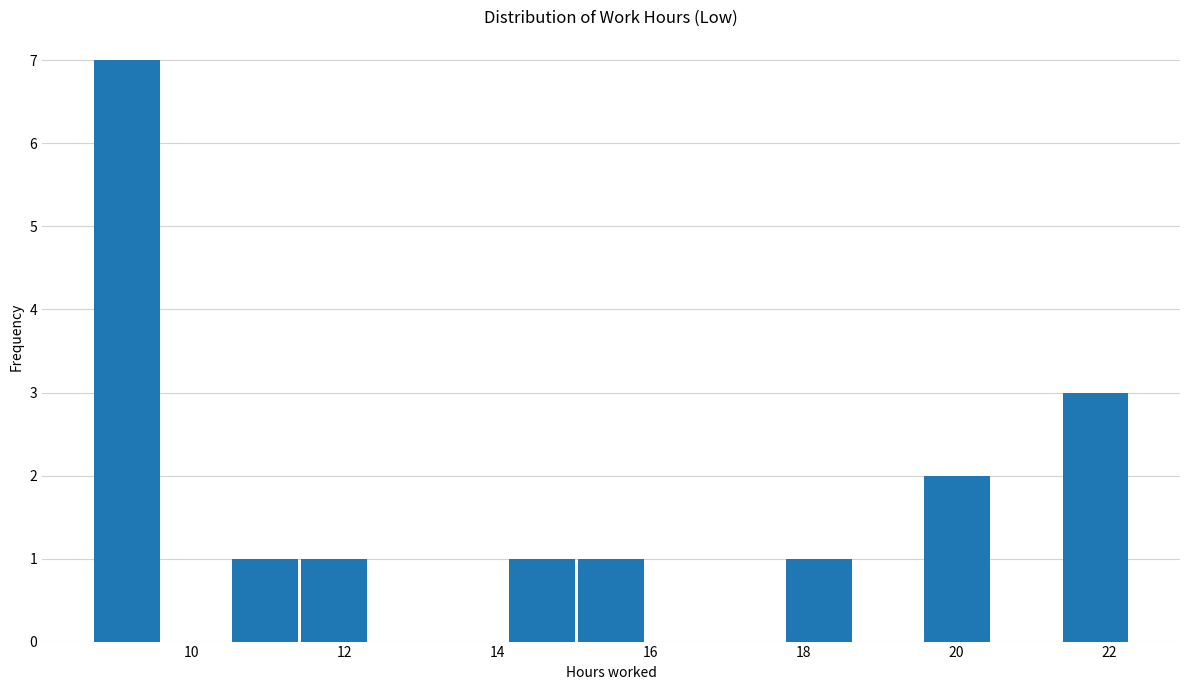

Reading left to right, transcribe this chart: for each bar, give the range it covers on the x-axis and its height. Neither the bar edges nor the heights are printed on the chart, so give them approximately, as read against the axes.

8.8 to 9.6: 7
9.6 to 10.6: 0
10.6 to 11.4: 1
11.4 to 12.4: 1
12.4 to 13.2: 0
13.2 to 14.2: 0
14.2 to 15.0: 1
15.0 to 16.0: 1
16.0 to 16.8: 0
16.8 to 17.8: 0
17.8 to 18.6: 1
18.6 to 19.6: 0
19.6 to 20.4: 2
20.4 to 21.4: 0
21.4 to 22.2: 3